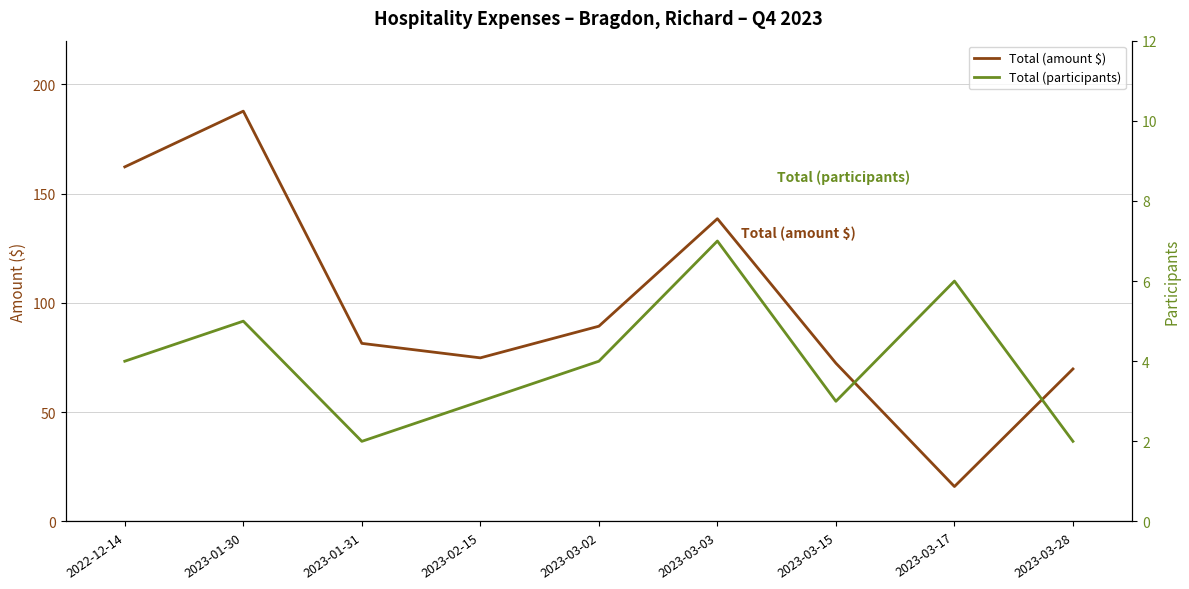

What is the value of the Total (amount $) point at the 8th from the left?

16.0